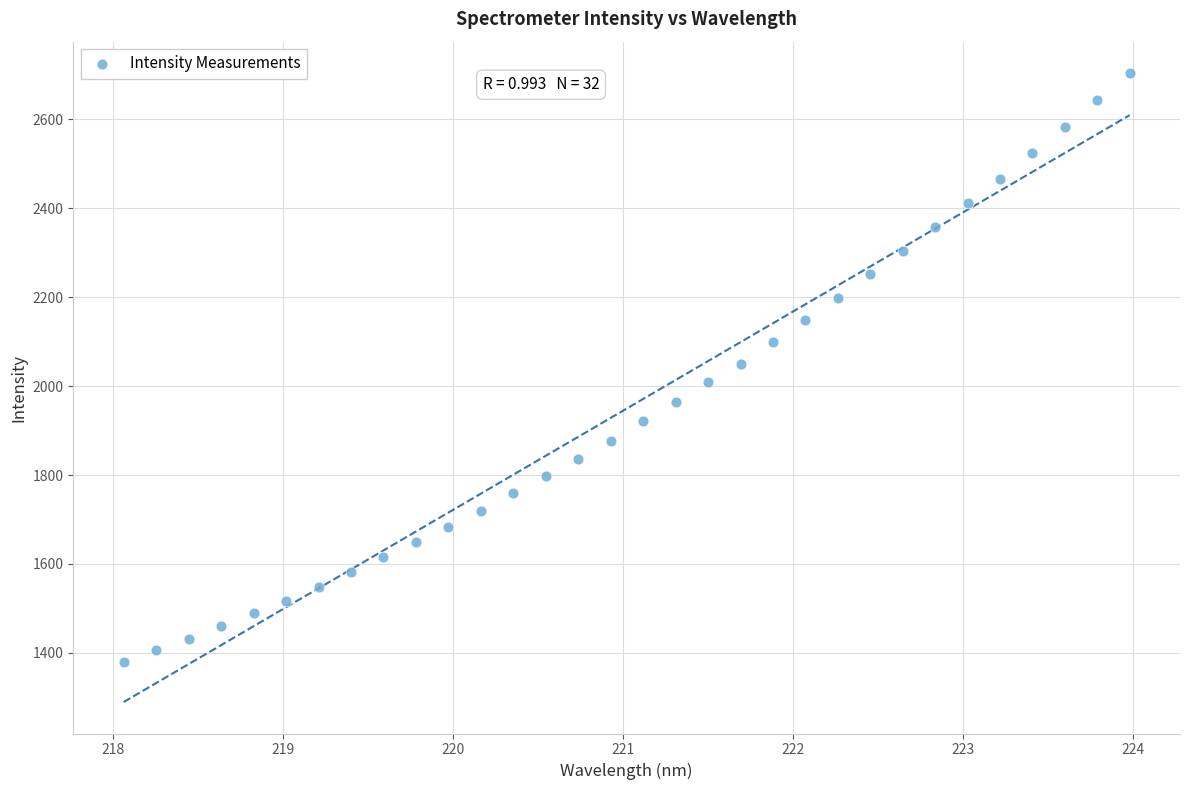

What is the range of Y values (max minus min)?

1323.5